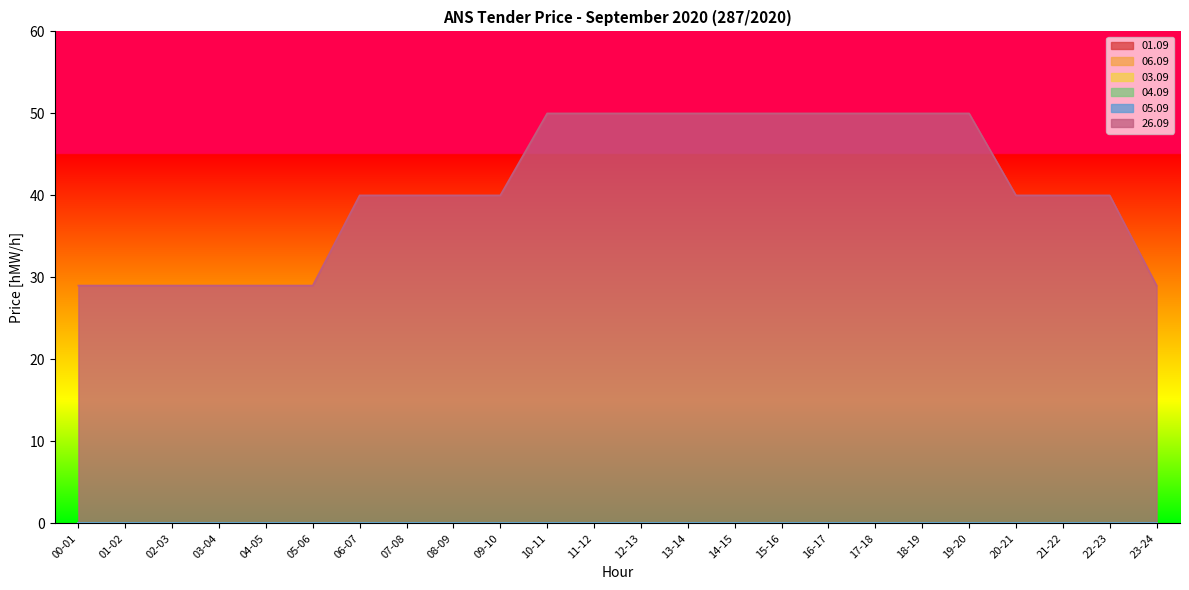

Is it true that 04.09 equals 0 at 11-12?

True